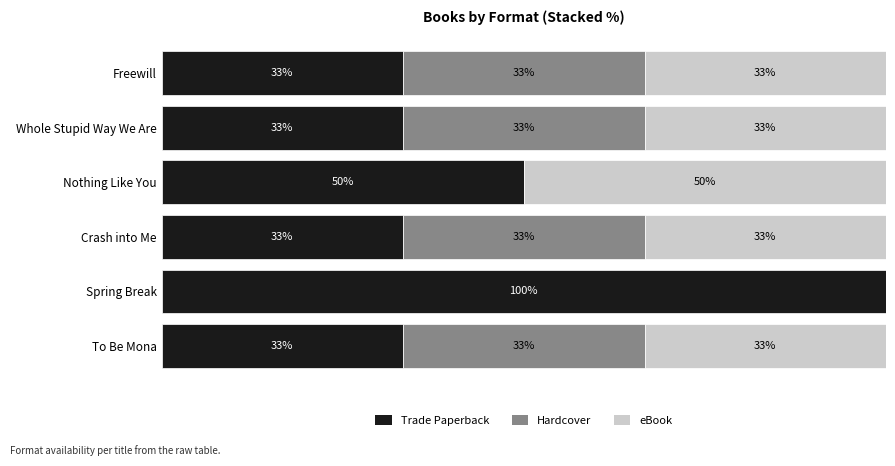

What are all the series names shown in the legend?

Trade Paperback, Hardcover, eBook